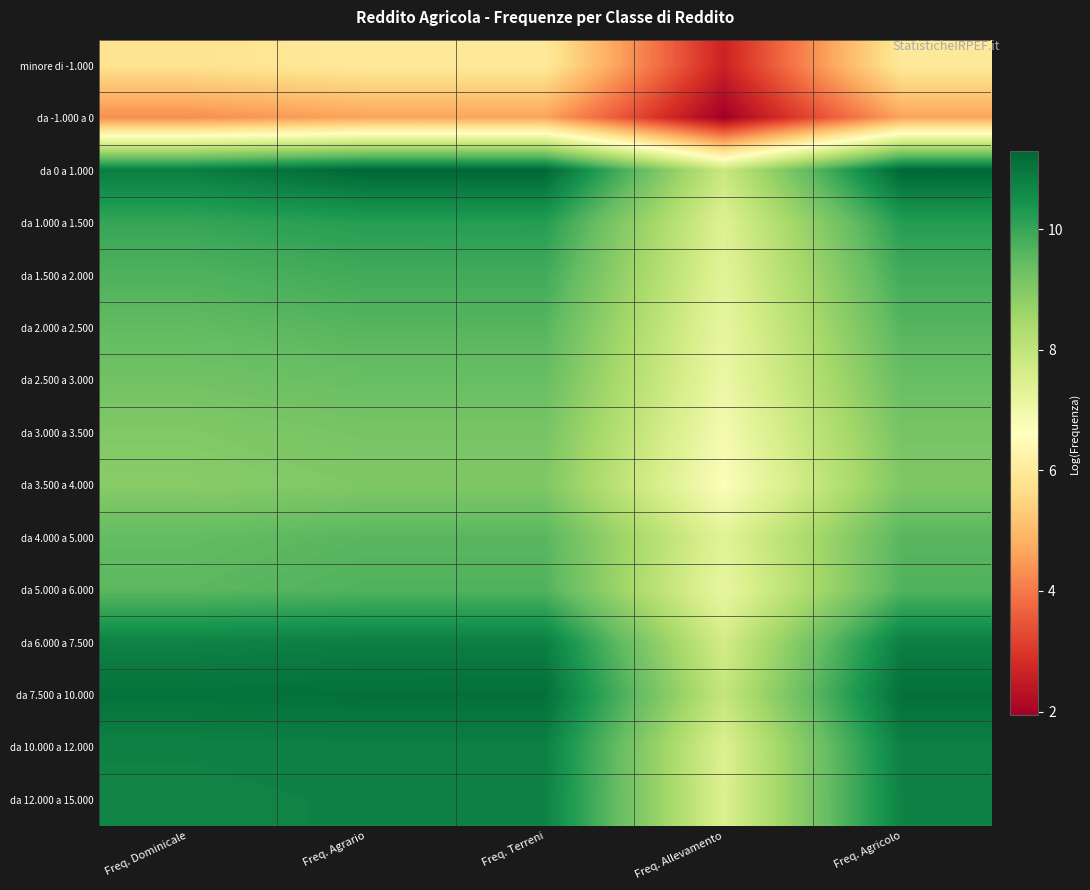

Reading left to right, what are all the values shown in this chart?

minore di -1.000: Freq. Dominicale=5.8	Freq. Agrario=6.0	Freq. Terreni=6.0	Freq. Allevamento=2.6	Freq. Agricolo=6.0
da -1.000 a 0: Freq. Dominicale=4.3	Freq. Agrario=4.6	Freq. Terreni=4.6	Freq. Allevamento=1.9	Freq. Agricolo=4.6
da 0 a 1.000: Freq. Dominicale=10.9	Freq. Agrario=11.3	Freq. Terreni=11.3	Freq. Allevamento=7.9	Freq. Agricolo=11.3
da 1.000 a 1.500: Freq. Dominicale=10.0	Freq. Agrario=10.2	Freq. Terreni=10.2	Freq. Allevamento=7.4	Freq. Agricolo=10.2
da 1.500 a 2.000: Freq. Dominicale=9.7	Freq. Agrario=9.9	Freq. Terreni=9.9	Freq. Allevamento=7.3	Freq. Agricolo=9.9
da 2.000 a 2.500: Freq. Dominicale=9.5	Freq. Agrario=9.6	Freq. Terreni=9.6	Freq. Allevamento=7.2	Freq. Agricolo=9.6
da 2.500 a 3.000: Freq. Dominicale=9.2	Freq. Agrario=9.4	Freq. Terreni=9.4	Freq. Allevamento=7.1	Freq. Agricolo=9.4
da 3.000 a 3.500: Freq. Dominicale=9.0	Freq. Agrario=9.2	Freq. Terreni=9.2	Freq. Allevamento=6.9	Freq. Agricolo=9.2
da 3.500 a 4.000: Freq. Dominicale=8.9	Freq. Agrario=9.0	Freq. Terreni=9.0	Freq. Allevamento=6.7	Freq. Agricolo=9.0
da 4.000 a 5.000: Freq. Dominicale=9.5	Freq. Agrario=9.6	Freq. Terreni=9.6	Freq. Allevamento=7.3	Freq. Agricolo=9.6
da 5.000 a 6.000: Freq. Dominicale=9.5	Freq. Agrario=9.7	Freq. Terreni=9.7	Freq. Allevamento=7.2	Freq. Agricolo=9.7
da 6.000 a 7.500: Freq. Dominicale=10.8	Freq. Agrario=10.8	Freq. Terreni=10.8	Freq. Allevamento=7.7	Freq. Agricolo=10.8
da 7.500 a 10.000: Freq. Dominicale=11.1	Freq. Agrario=11.1	Freq. Terreni=11.1	Freq. Allevamento=7.9	Freq. Agricolo=11.1
da 10.000 a 12.000: Freq. Dominicale=10.8	Freq. Agrario=10.8	Freq. Terreni=10.8	Freq. Allevamento=7.5	Freq. Agricolo=10.8
da 12.000 a 15.000: Freq. Dominicale=10.7	Freq. Agrario=10.8	Freq. Terreni=10.8	Freq. Allevamento=7.5	Freq. Agricolo=10.8